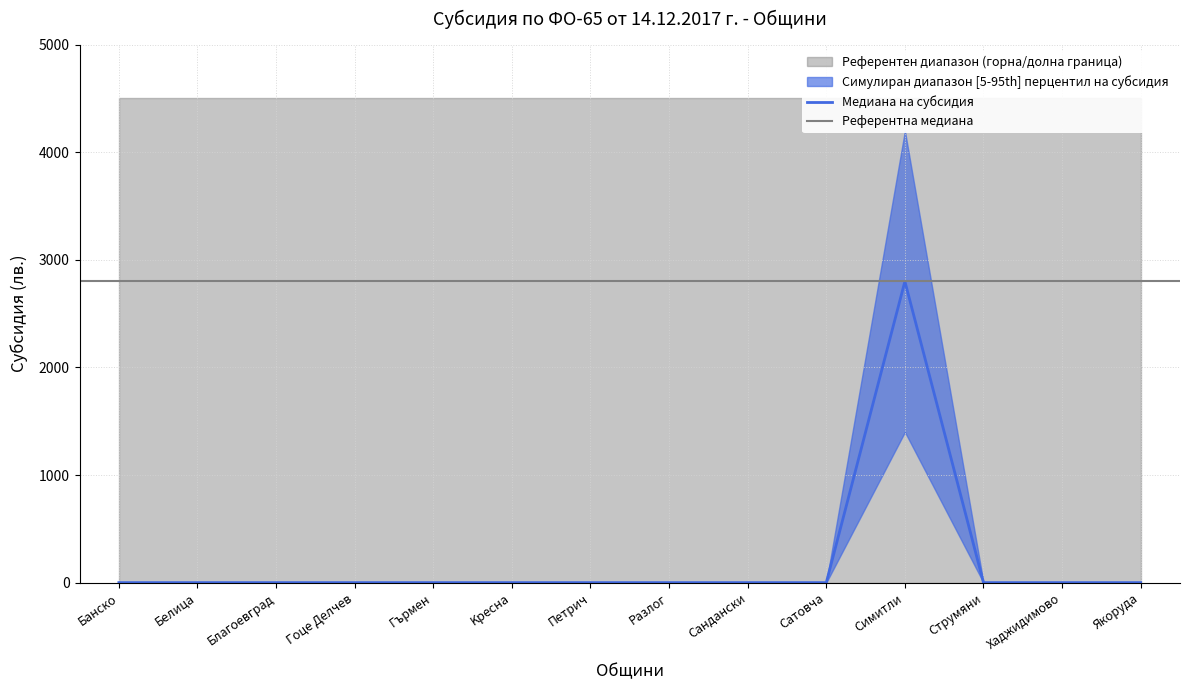

How many data points does each series have?

14